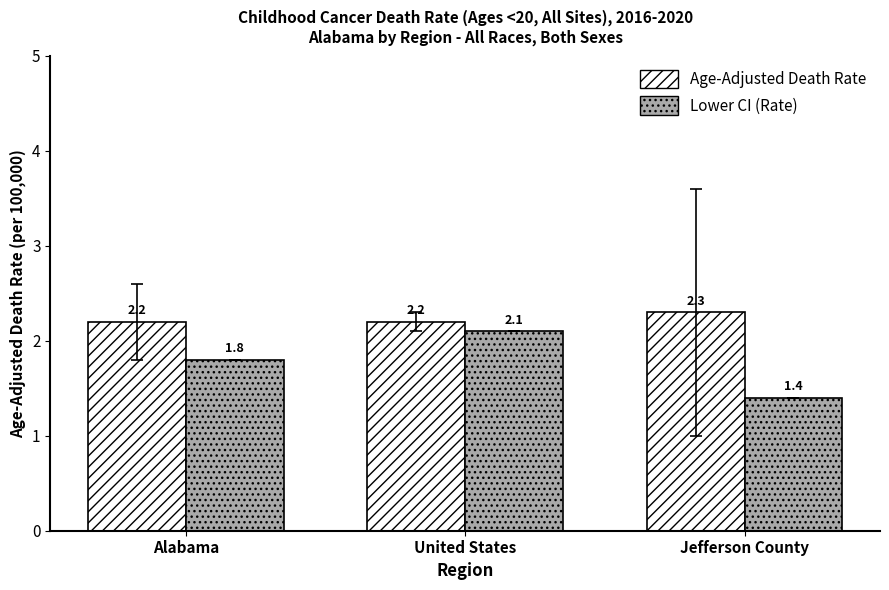

Which series has the largest total across all categories?

Age-Adjusted Death Rate